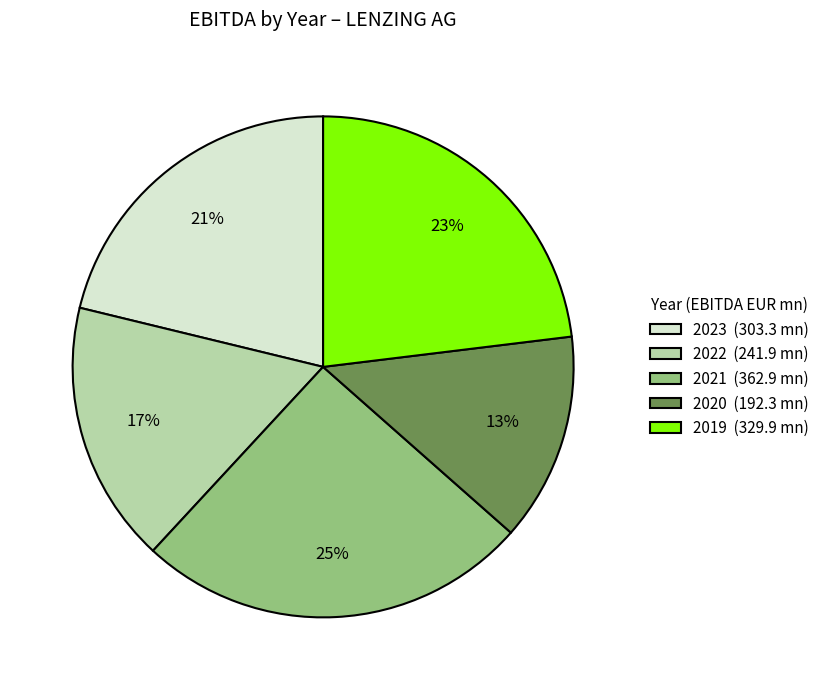

Rank the categories by value from highest to lowest.

2021, 2019, 2023, 2022, 2020